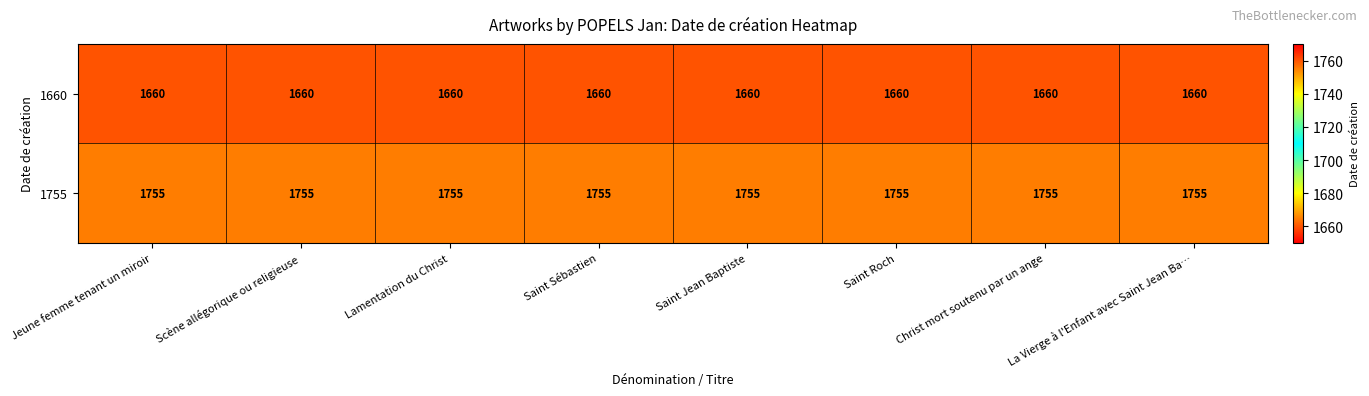

The 1660 series shows 1660 at Saint Jean Baptiste. True or false?

True